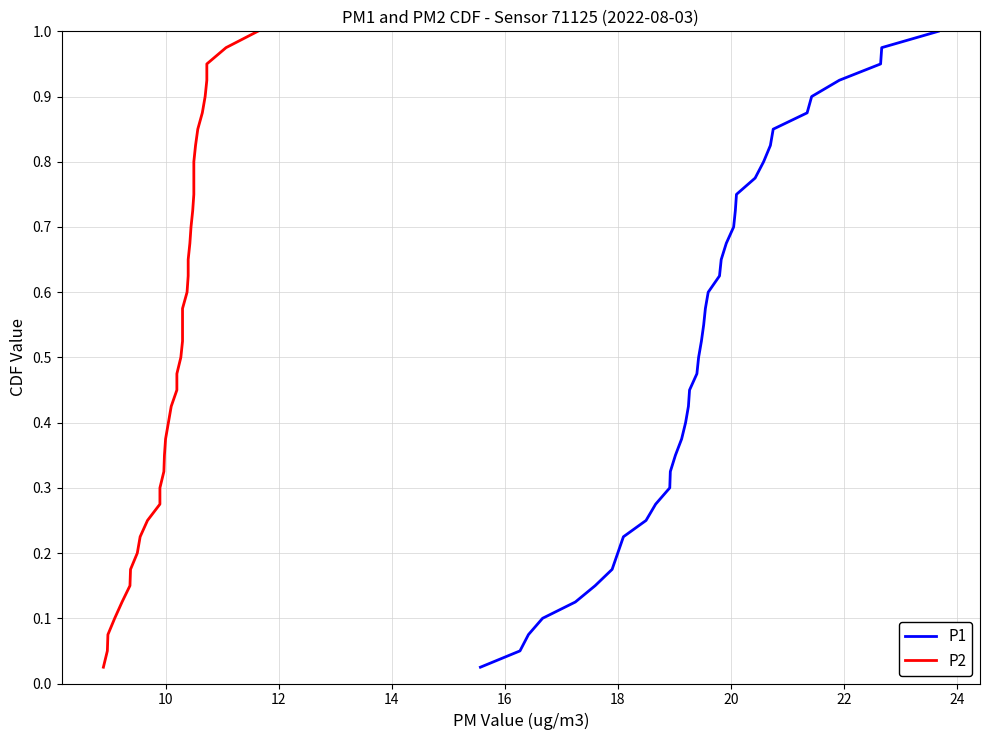

True or false: P1 and P2 intersect in this chart.

False